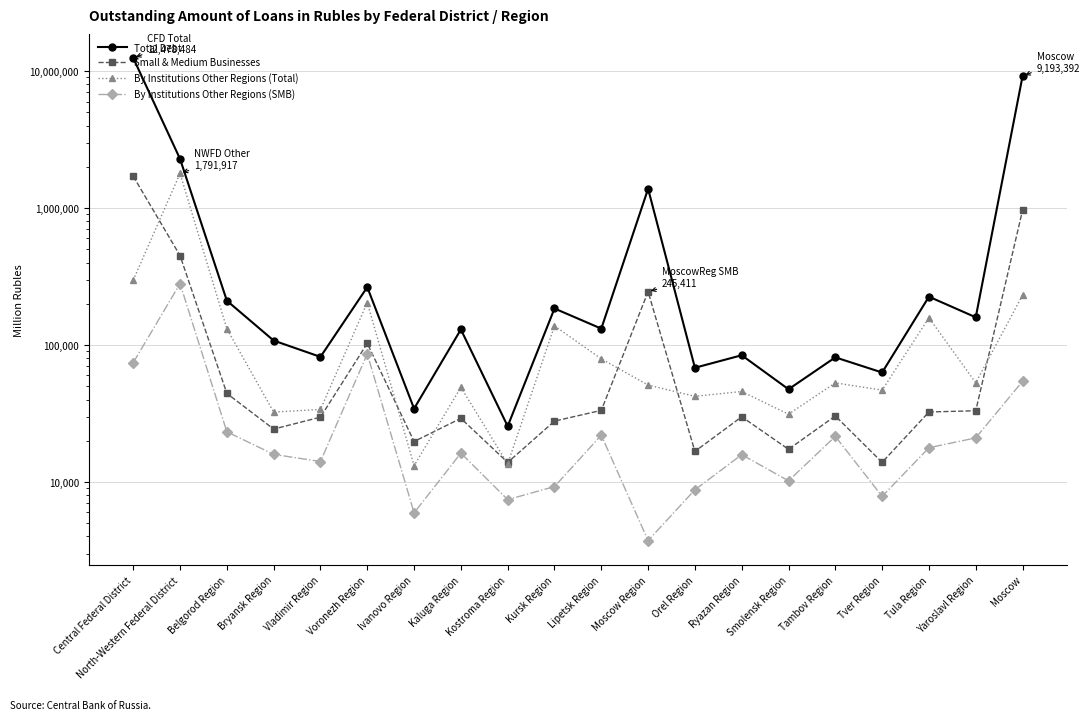

What is the sum of the Total Debt values at Voronezh Region and Ivanovo Region?

299169